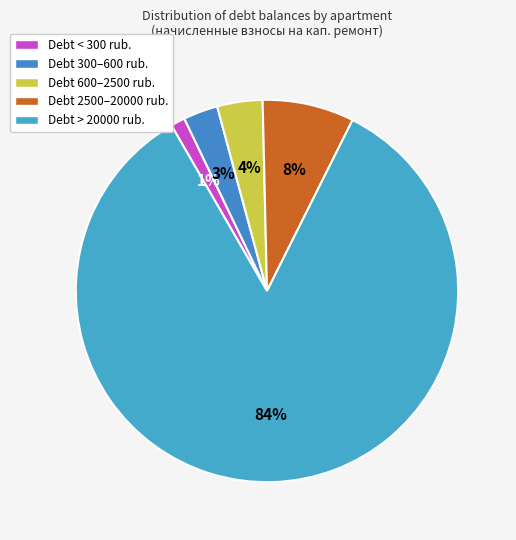

How many segments does this pie chart have?

5